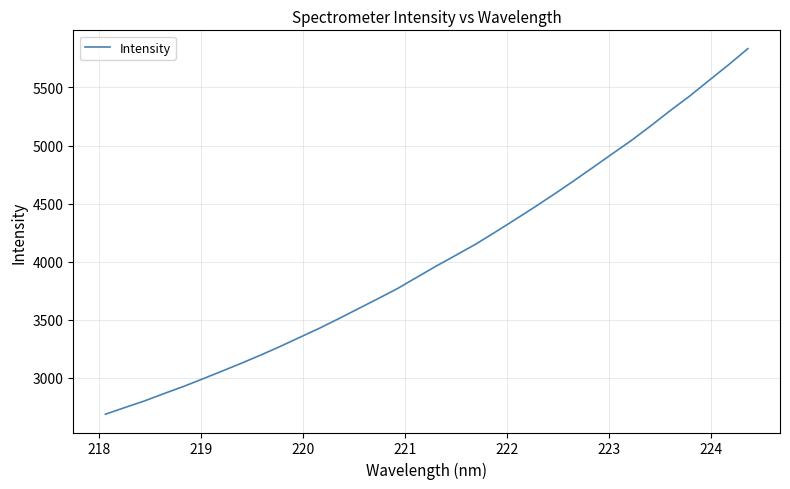

What is the greatest value displayed?

5834.9